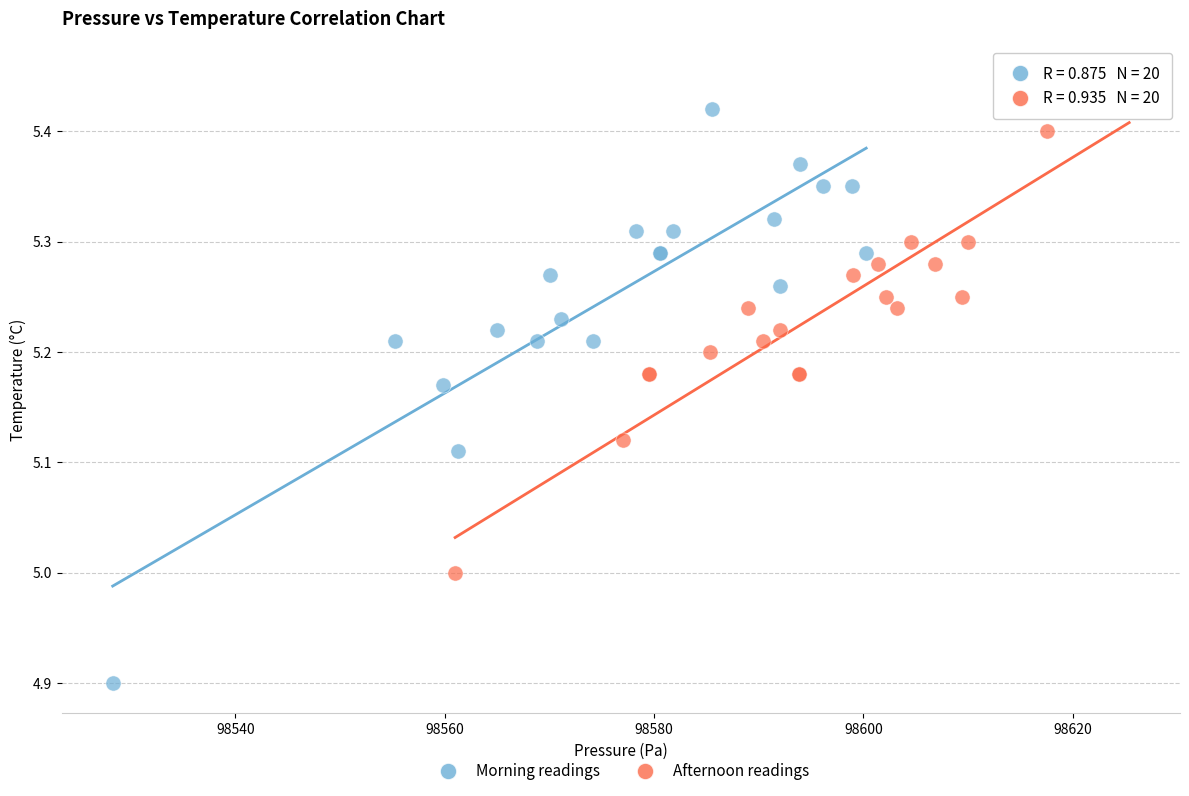

Which series reaches the minimum Y coordinate?

Morning readings